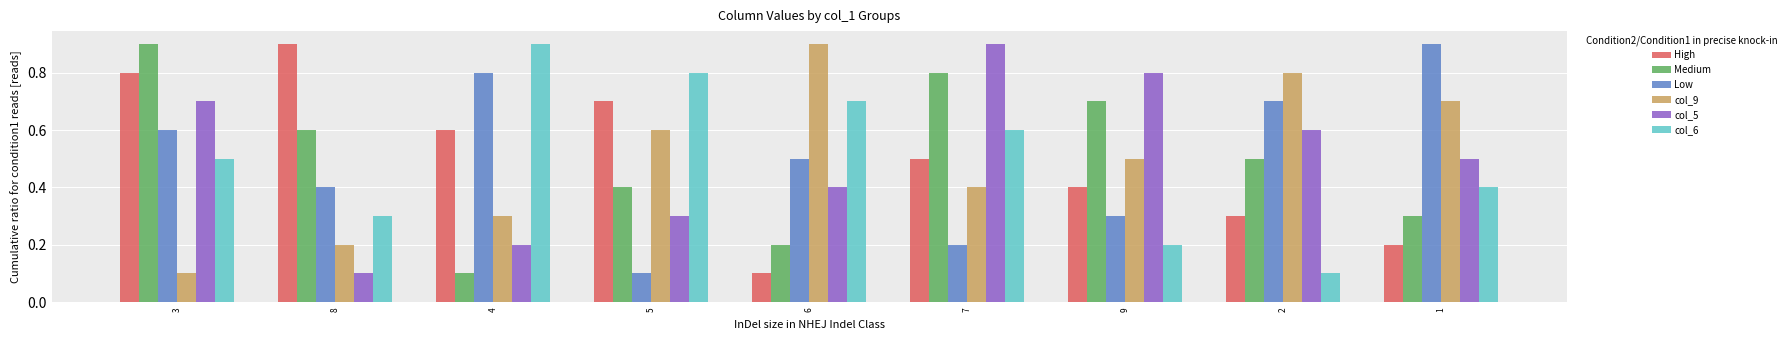

Is the value of Low at 8 greater than the value of Medium at 2?

No